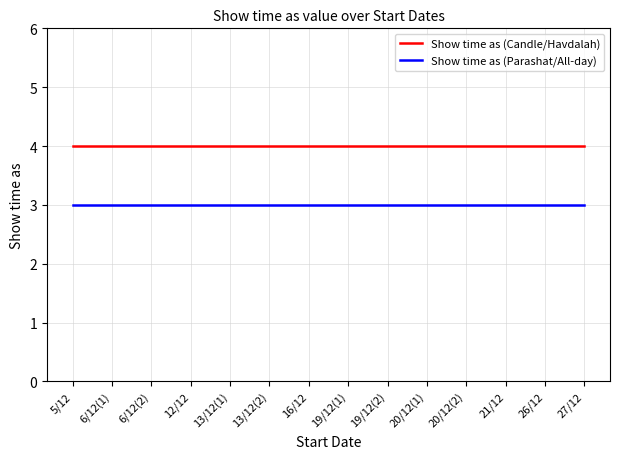

Reading left to right, what are all the values shown in this chart?

Show time as (Candle/Havdalah): 4	4	4	4	4	4	4	4	4	4	4	4	4	4
Show time as (Parashat/All-day): 3	3	3	3	3	3	3	3	3	3	3	3	3	3